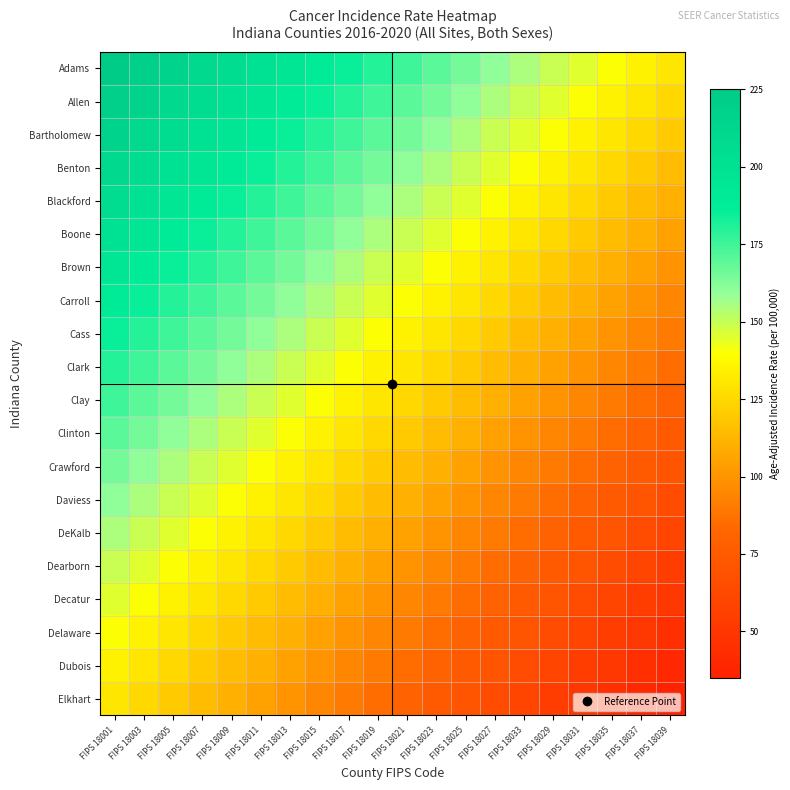

Which series has the largest total across all categories?

Adams